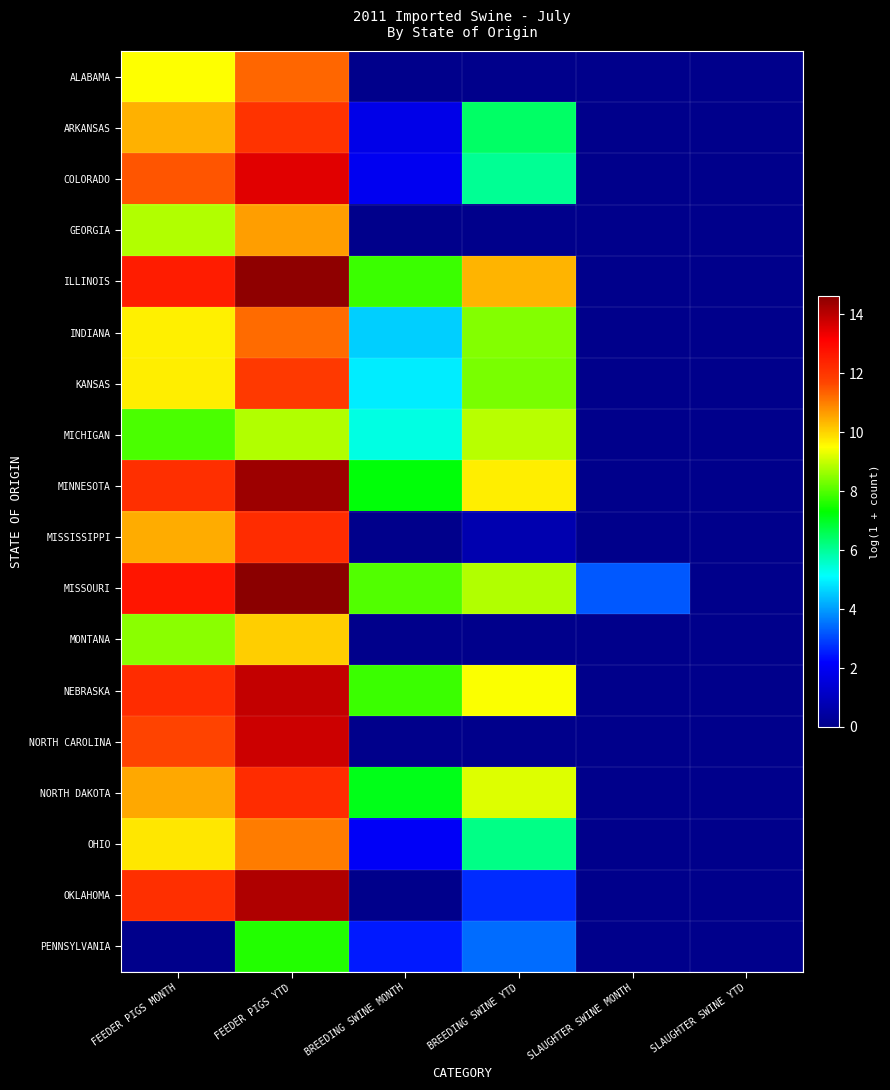

What is the difference between the highest and lowest values at SLAUGHTER SWINE MONTH?

3.2